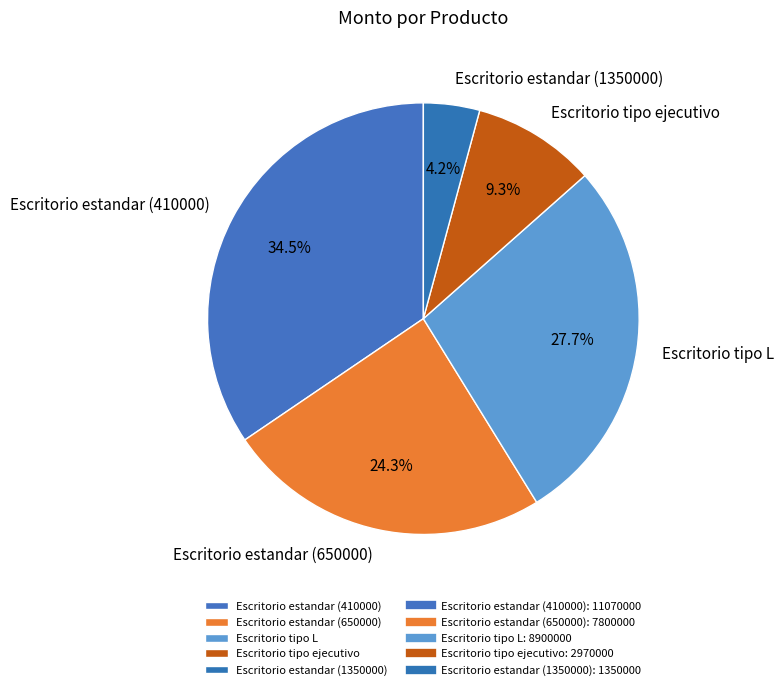

Which slice is the smallest?

Escritorio estandar (1350000)